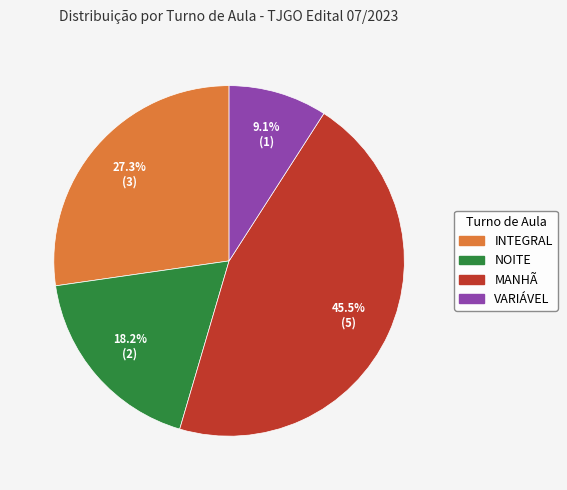

True or false: VARIÁVEL accounts for 9% of the total.

True